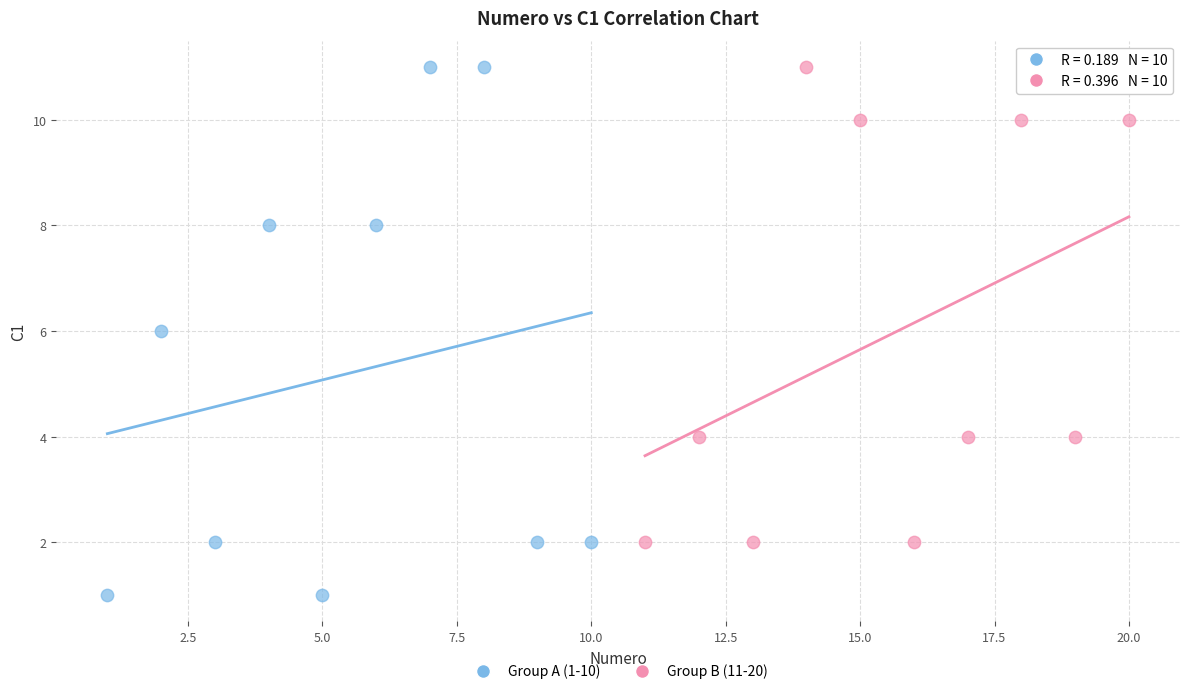

Which series has the largest Y range (max minus min)?

Group A (1-10)